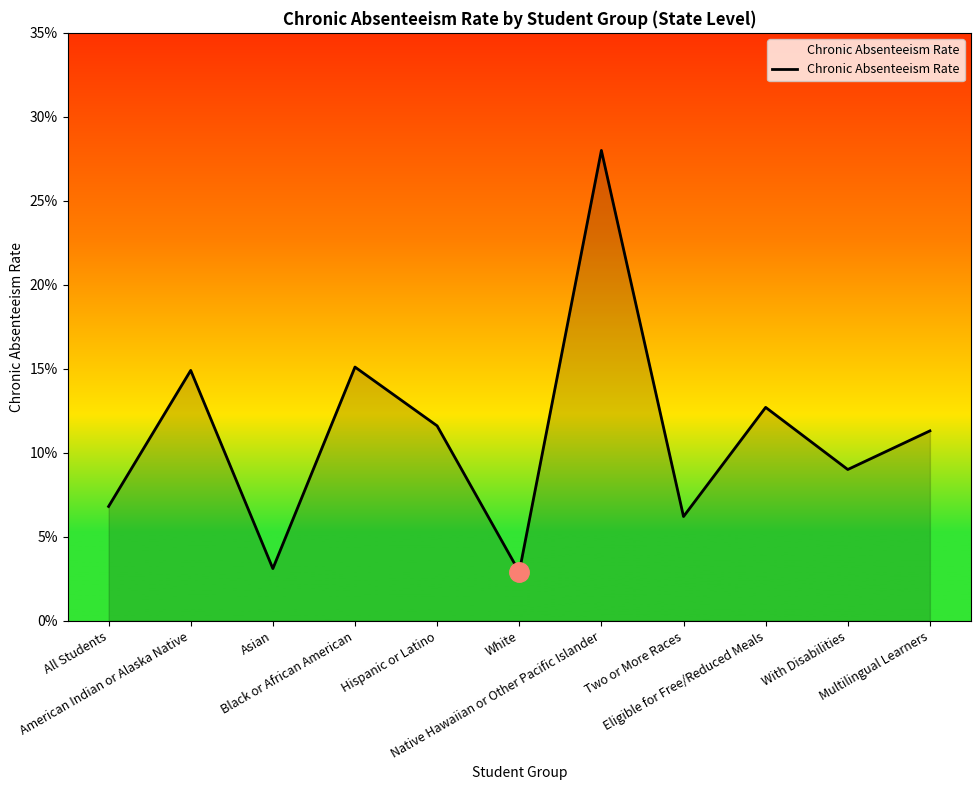

Does the chart have visible grid lines?

No